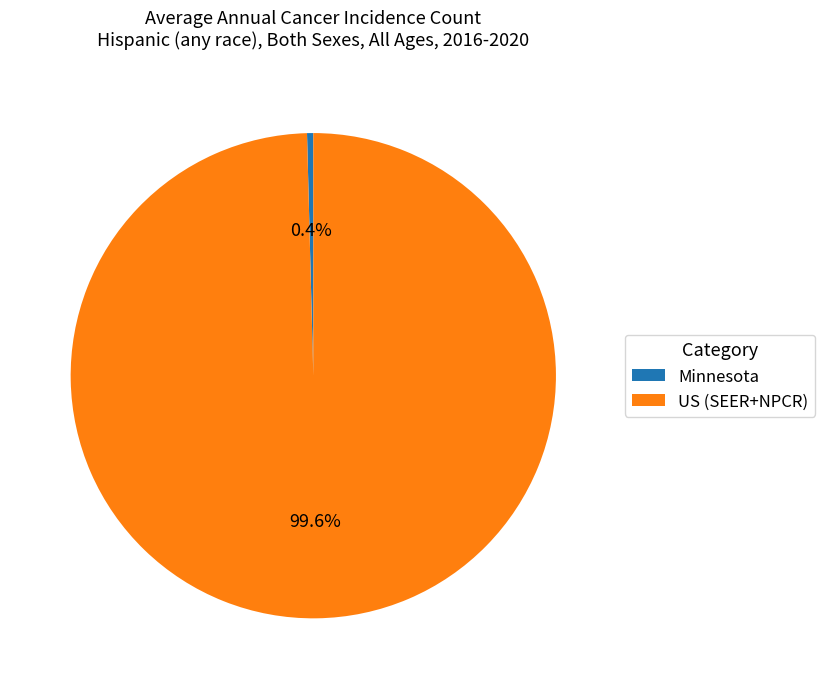

Do Minnesota and US (SEER+NPCR) together represent more than half of the pie?

Yes